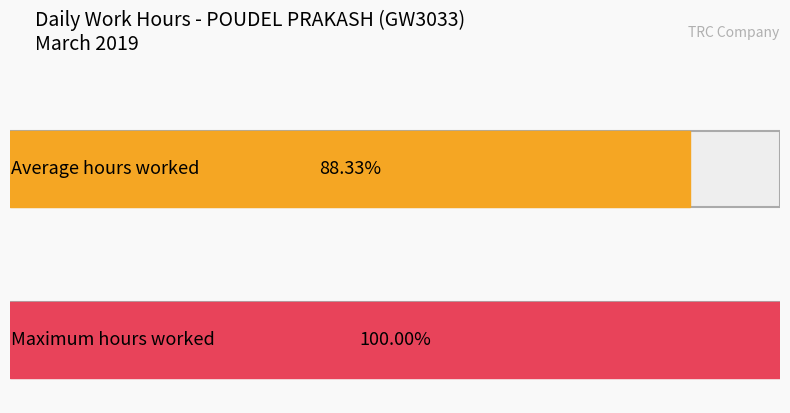

Does the chart contain stacked bars?

No